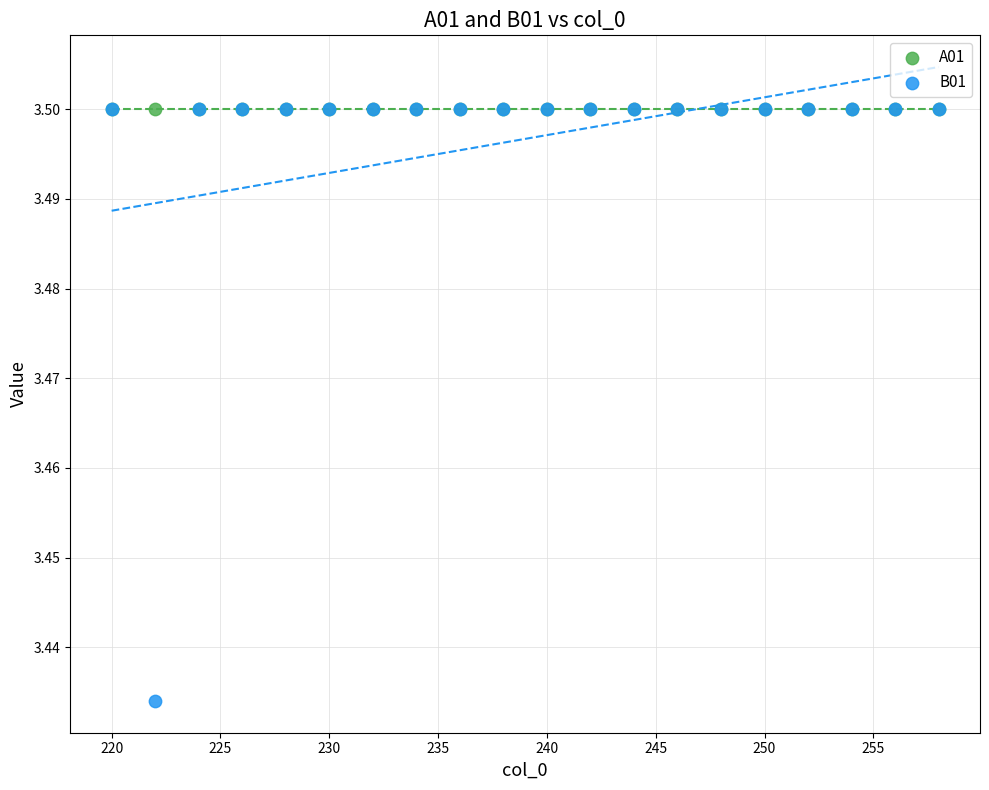

In the A01 series, what Y value is closest to 3?

3.5